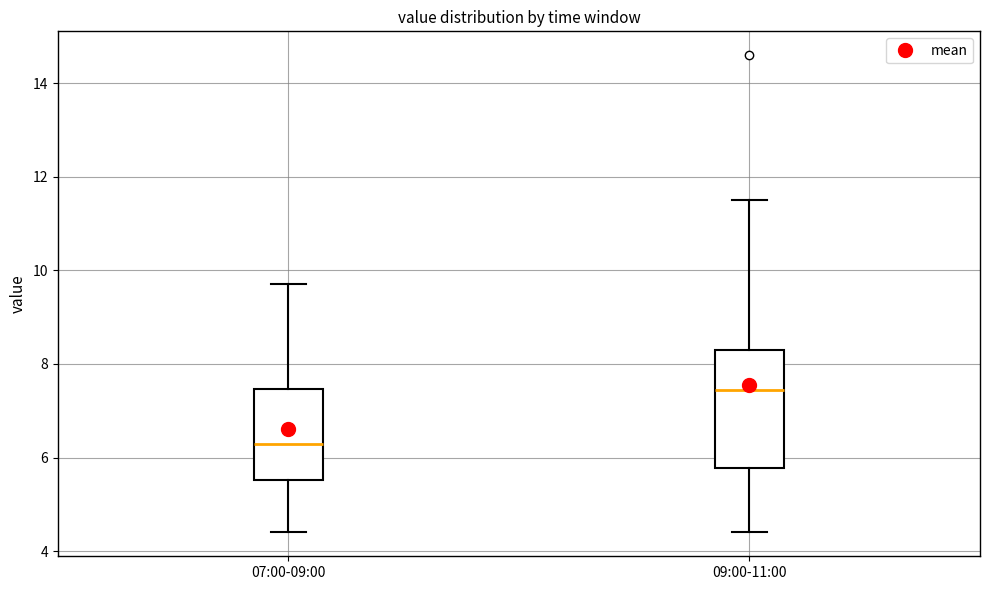

Which box has the highest median line?

09:00-11:00